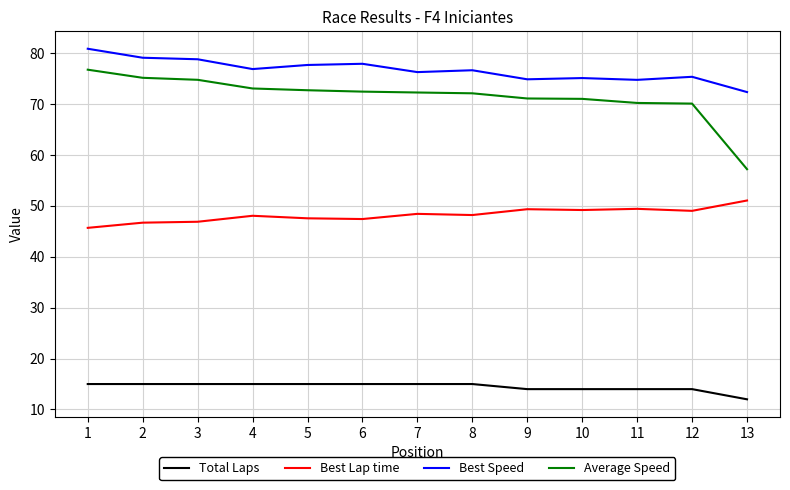

Which series has the largest total across all categories?

Best Speed